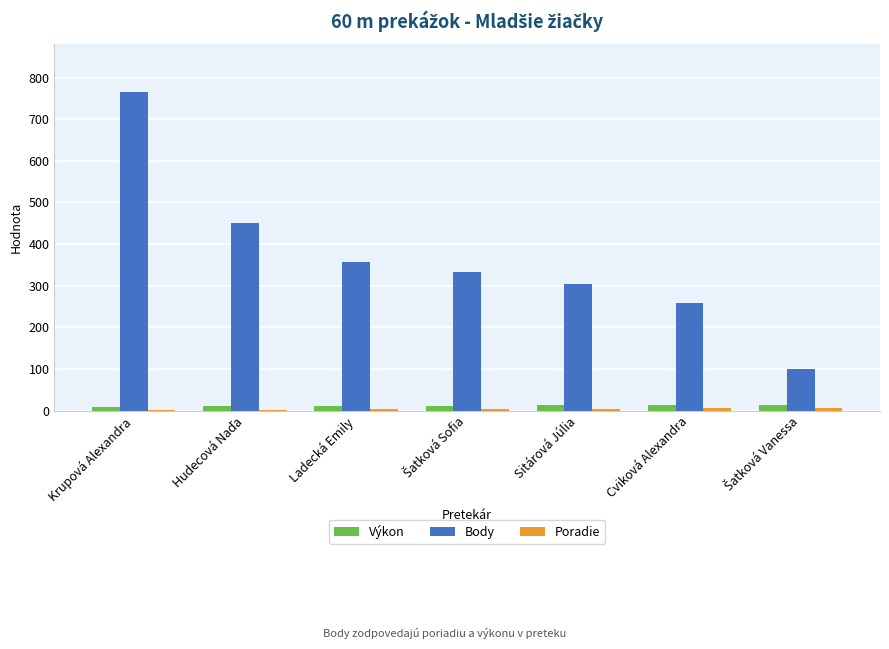

The Body series shows 1372.7 at Krupová Alexandra. True or false?

False